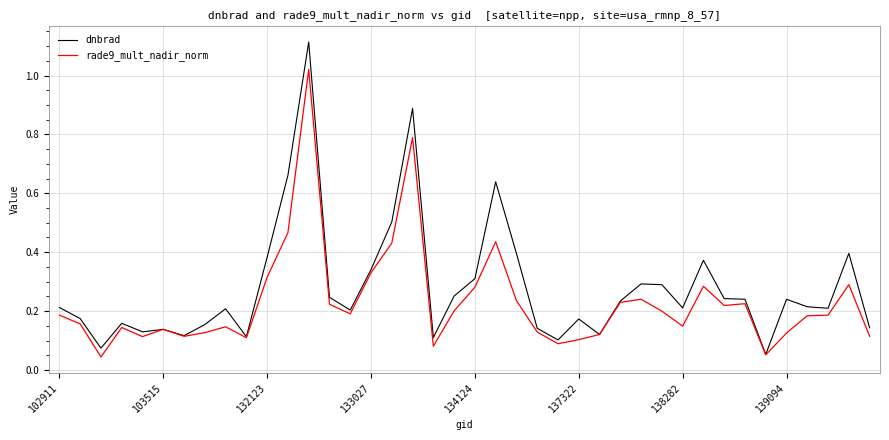

List the series in order of their peak value, lowest first.

rade9_mult_nadir_norm, dnbrad